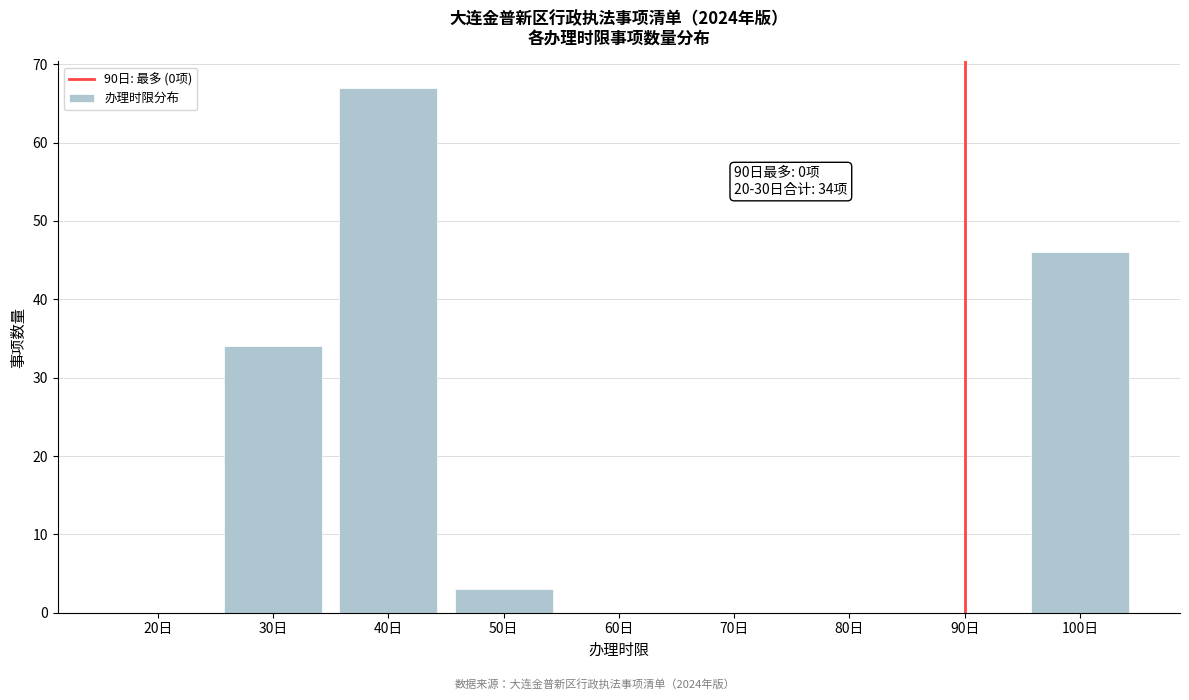

Reading left to right, list all the values displayed in this chart.

20日=0	30日=34	40日=67	50日=3	60日=0	70日=0	80日=0	90日=0	100日=46